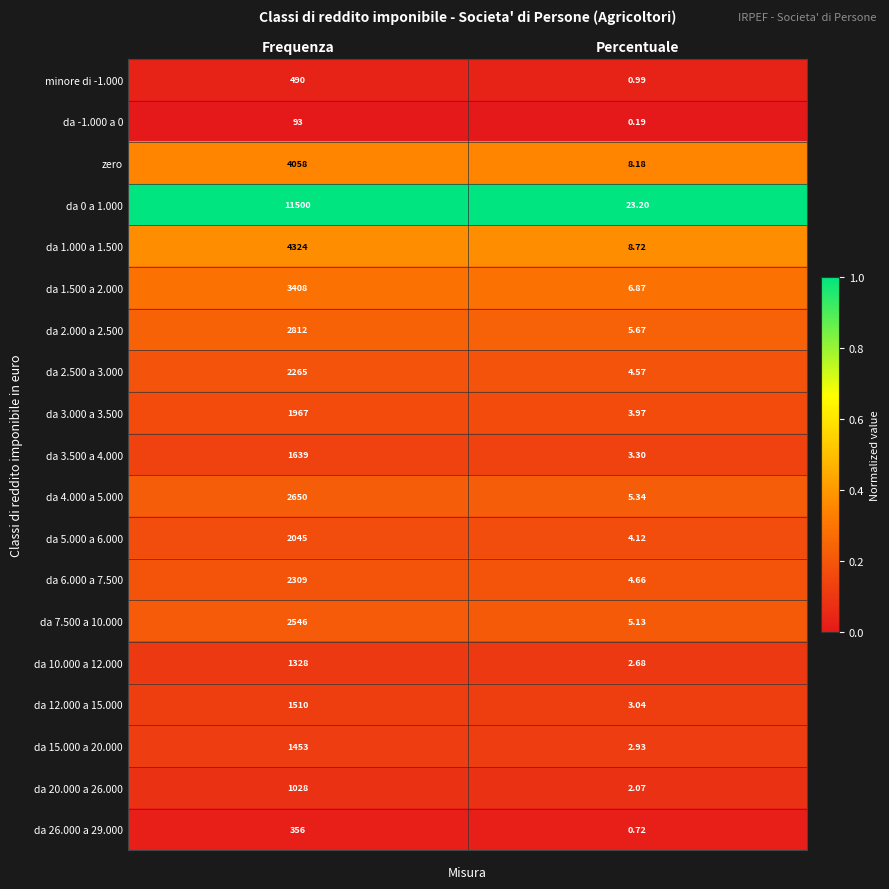

At which label is da 15.000 a 20.000 closest to 727?

Percentuale